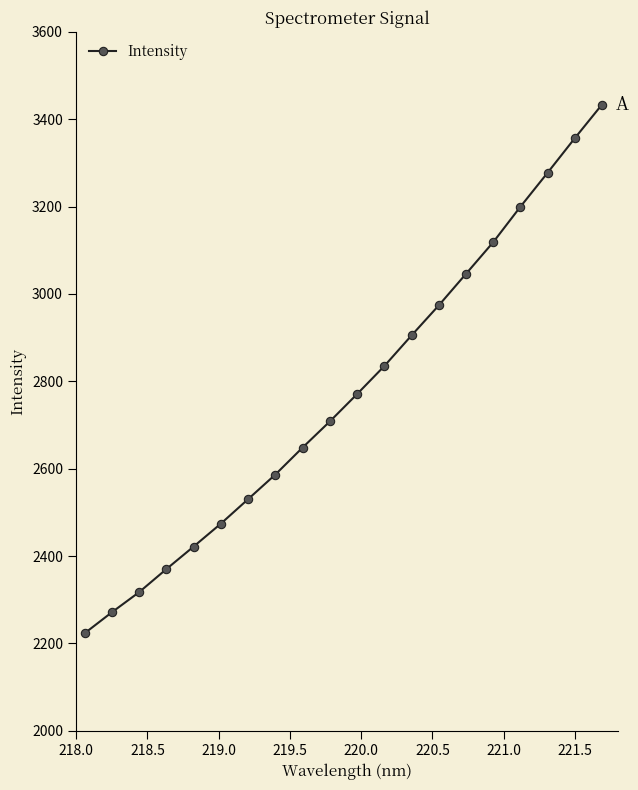

What is the minimum value shown in the chart?

2223.4